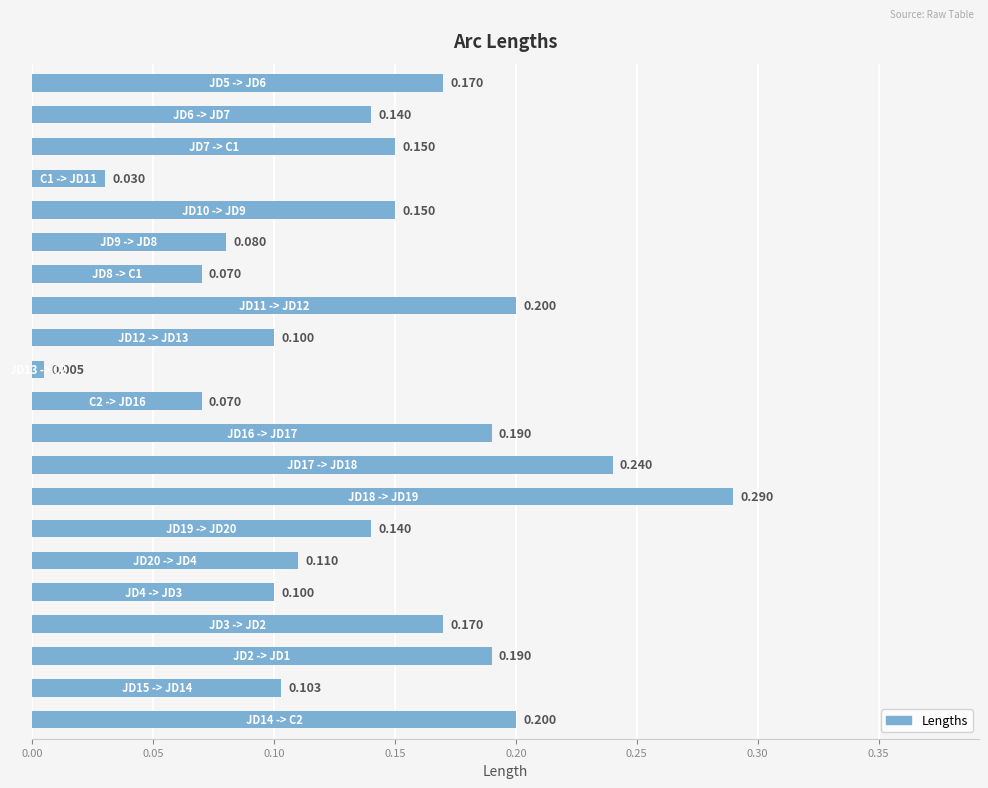

How many bars are there in total?

21